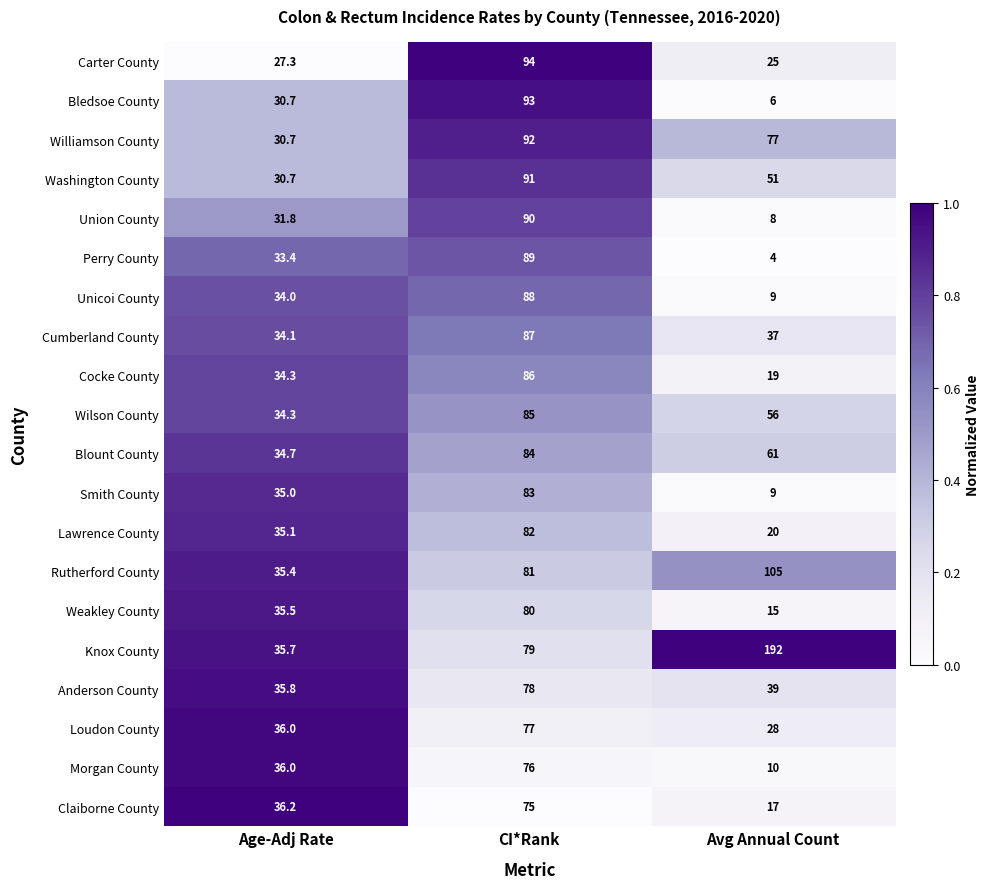

At which category does the chart reach its minimum across all series?

Avg Annual Count